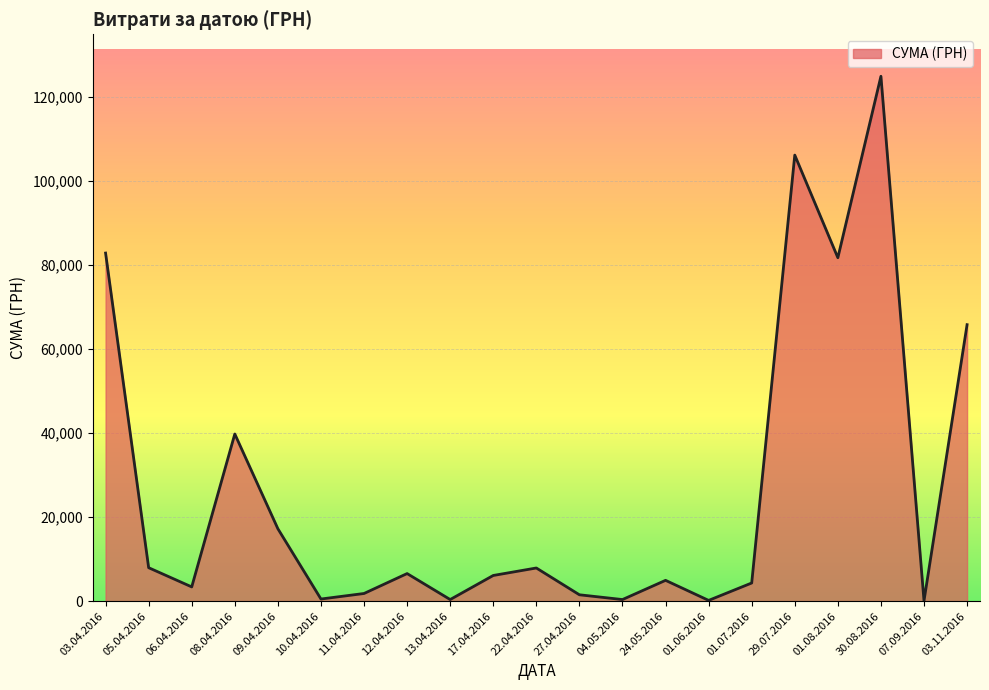

Where is the first local maximum?

08.04.2016